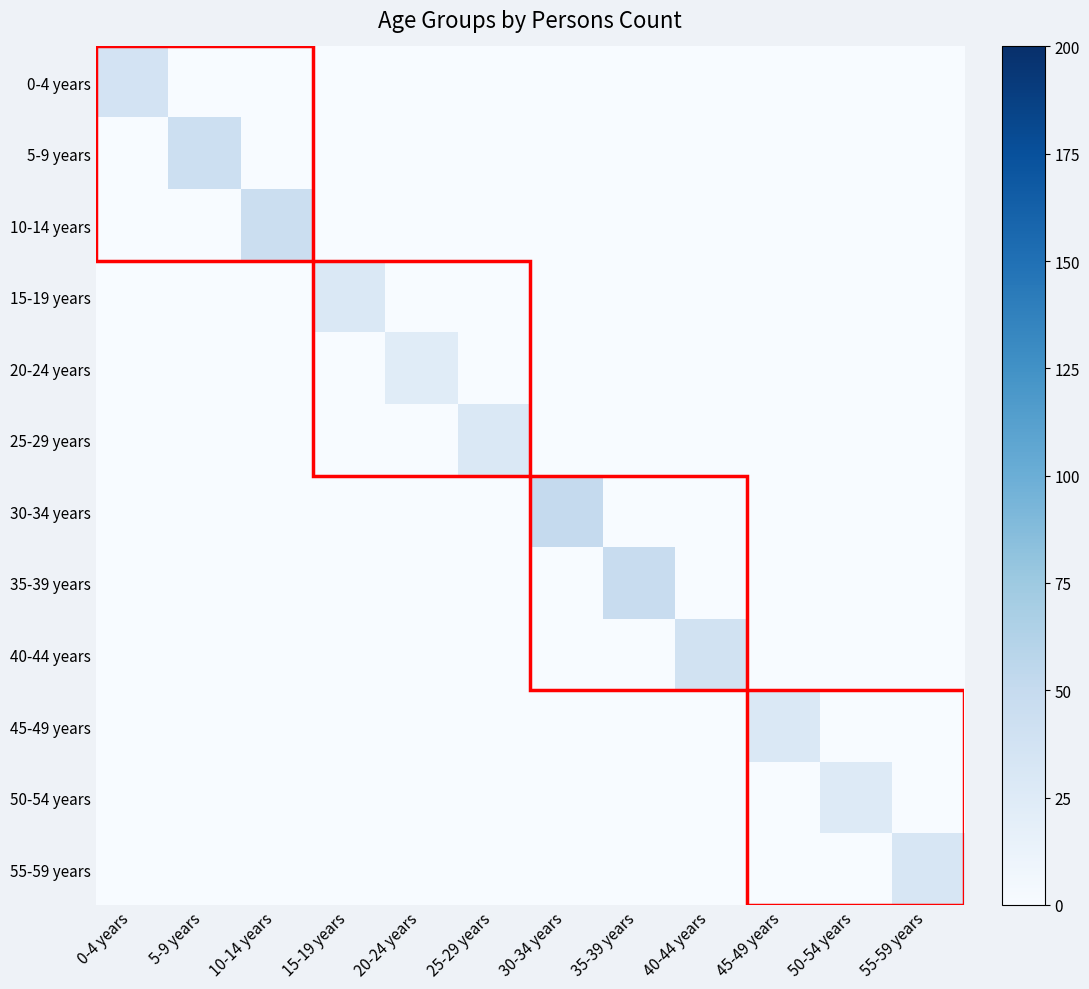

What is the difference between the highest and lowest values at 45-49 years?

29